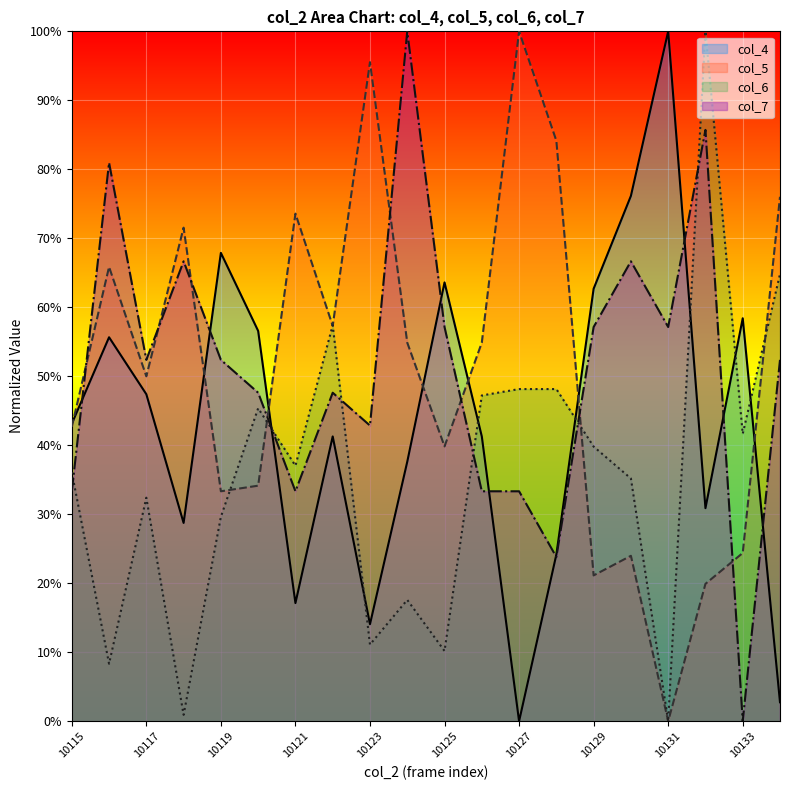

What is the sum of the col_4 values at 10128 and 10115?

0.7